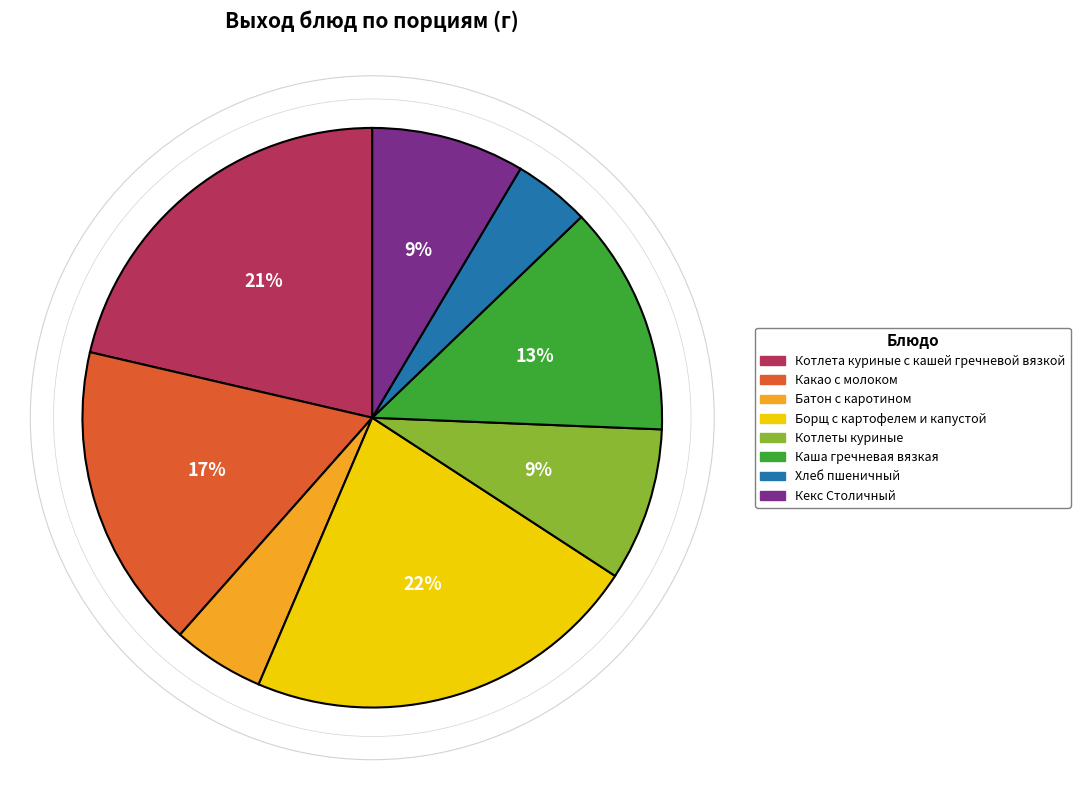

To the nearest percent, what is the difference between the largest and smallest slice percentages?

18%